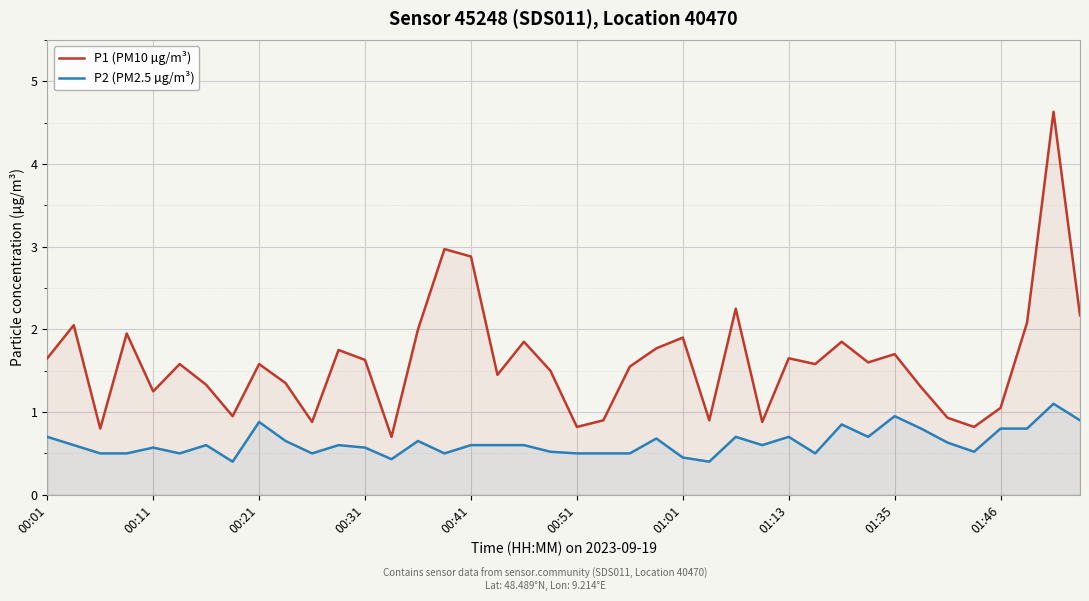

Rank the series by their maximum value, from highest to lowest.

P1 (PM10 µg/m³), P2 (PM2.5 µg/m³)